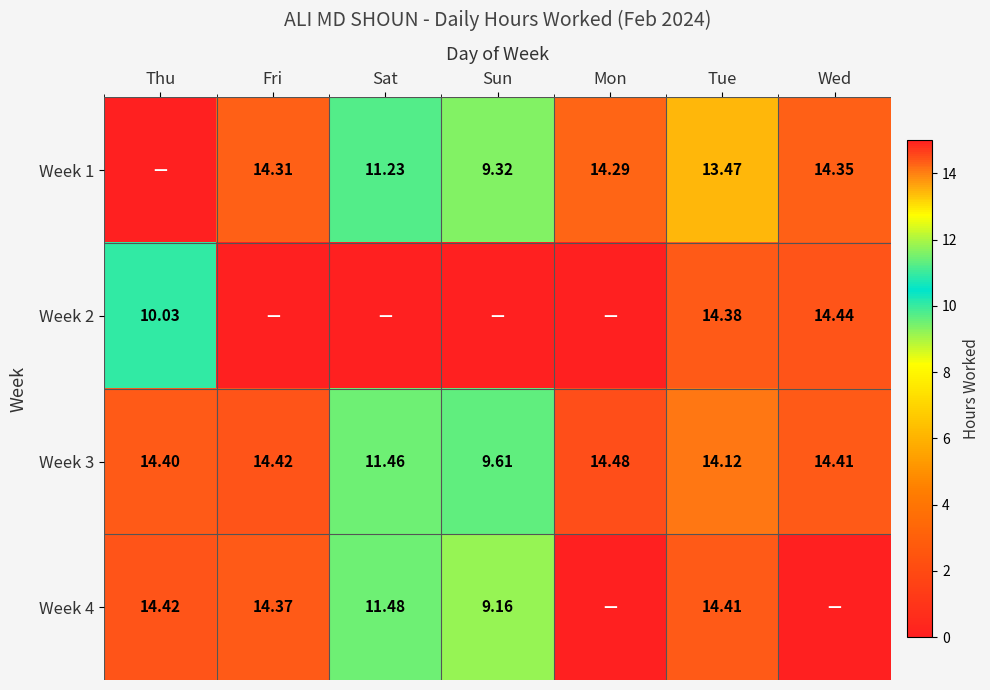

Where is Week 3 nearest to the value 12?

Sat